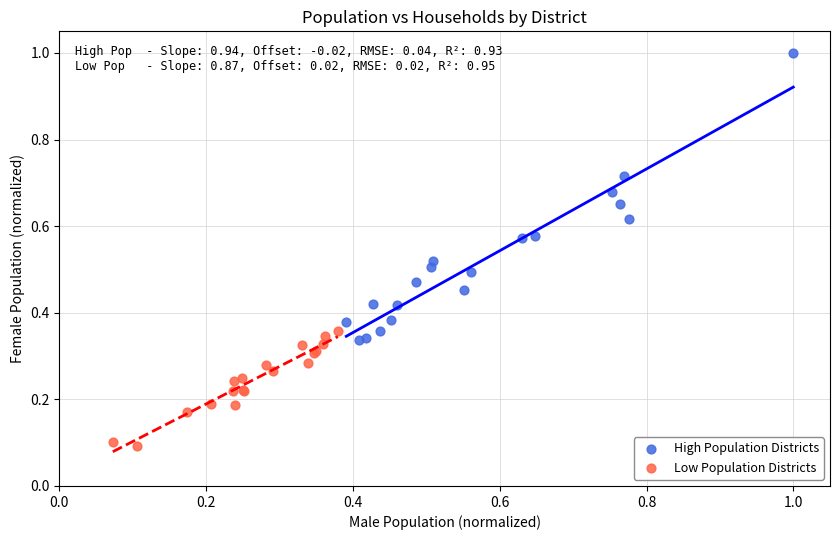

Which series reaches the minimum Y coordinate?

Low Population Districts